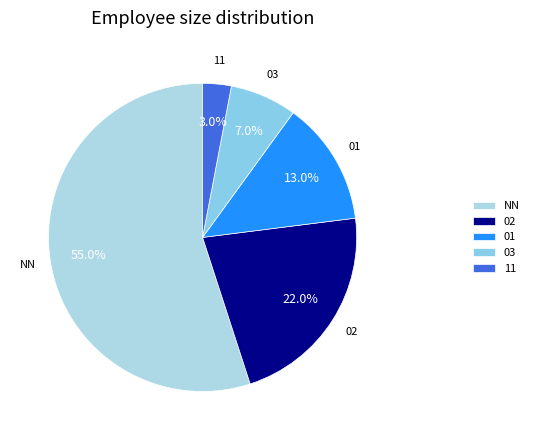

Between 01 and 11, which is larger?

01